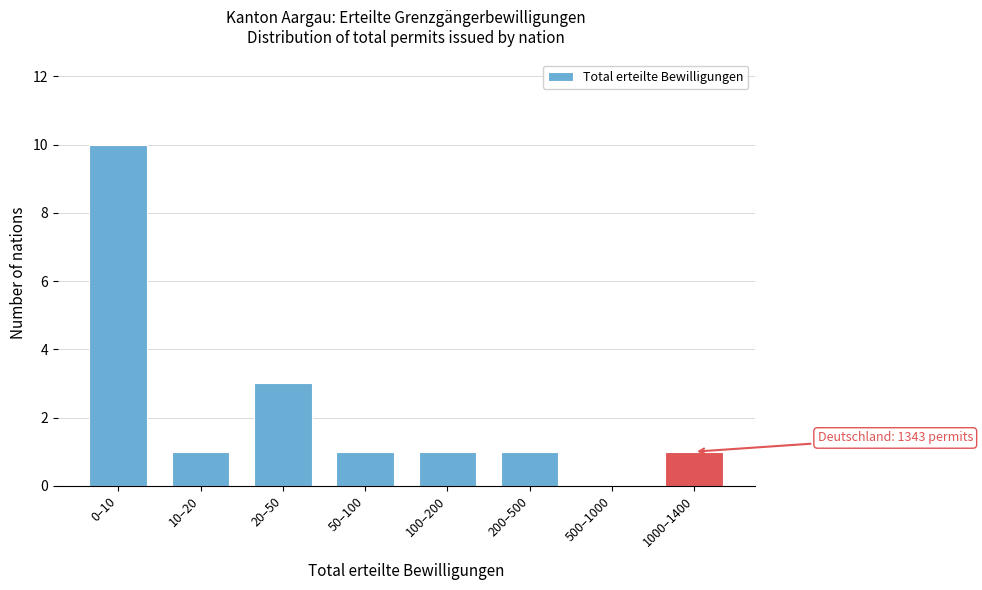

Reading left to right, what are all the values shown in this chart?

0–10=10	10–20=1	20–50=3	50–100=1	100–200=1	200–500=1	500–1000=0	1000–1400=1